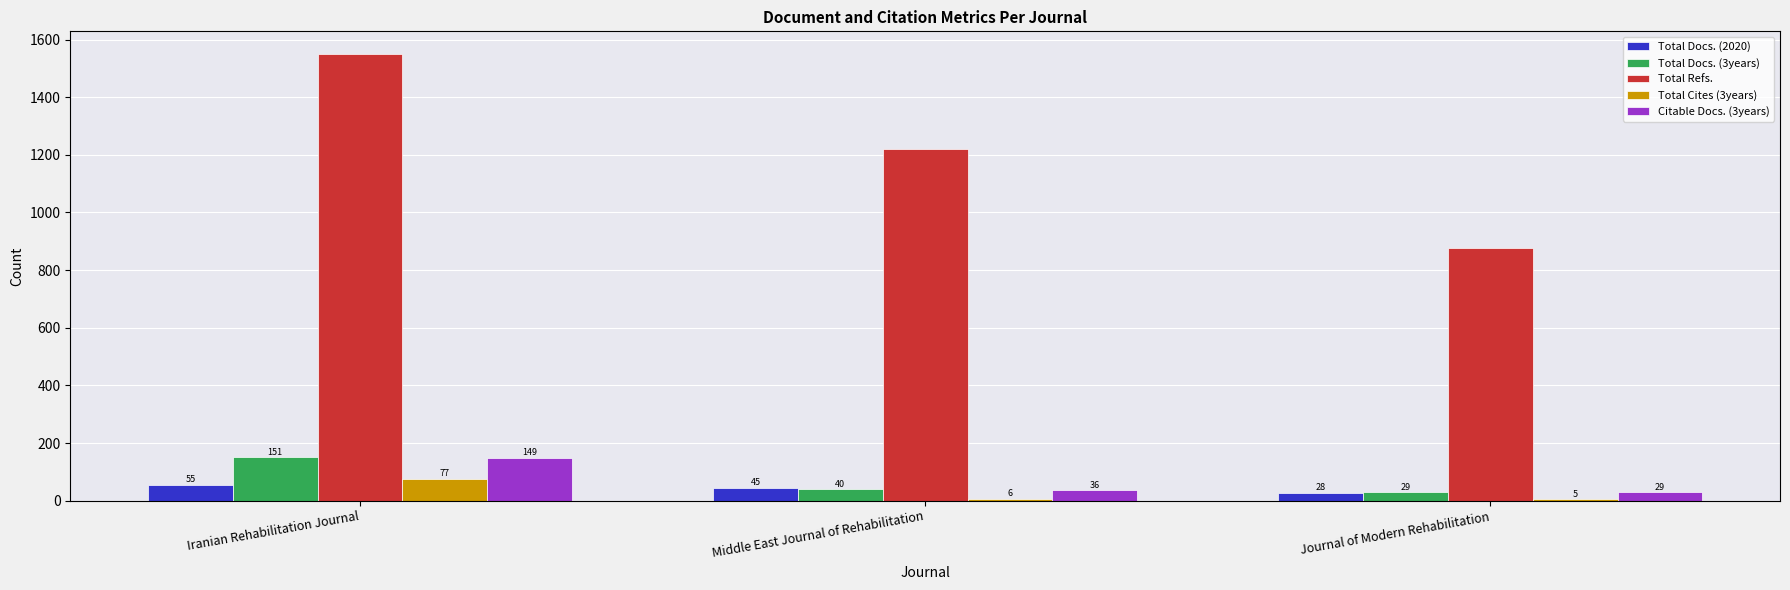

Reading right to left, extract all data points from this chart.

Total Docs. (2020): 28	45	55
Total Docs. (3years): 29	40	151
Total Refs.: 876	1221	1551
Total Cites (3years): 5	6	77
Citable Docs. (3years): 29	36	149